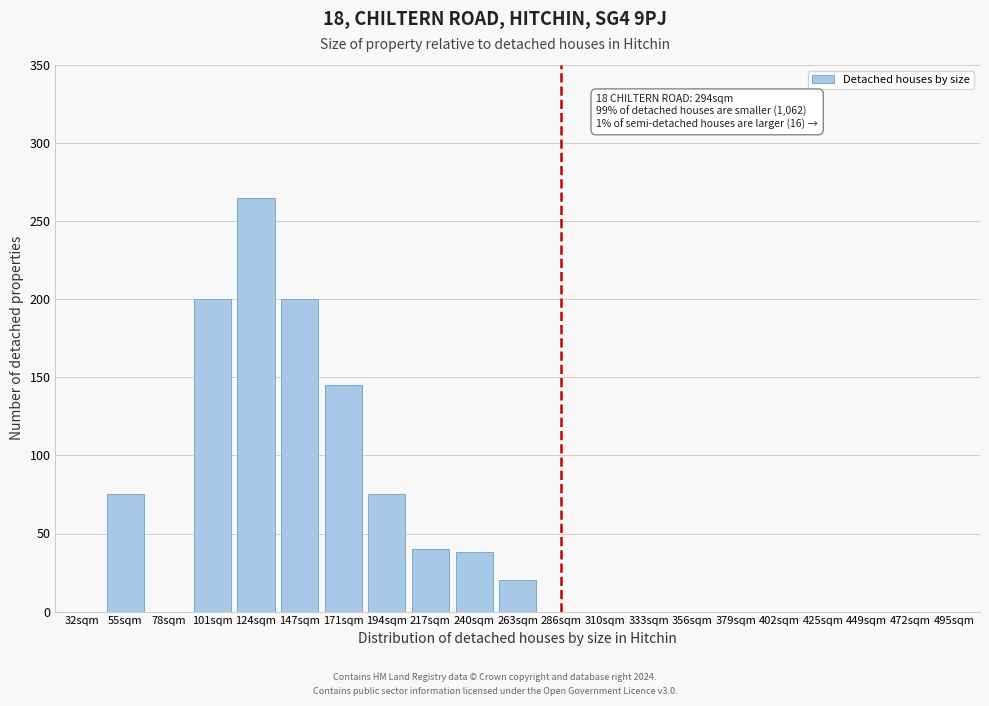

Reading left to right, transcribe all the data shown in this chart.

32sqm=0	55sqm=75	78sqm=0	101sqm=200	124sqm=265	147sqm=200	171sqm=145	194sqm=75	217sqm=40	240sqm=38	263sqm=20	286sqm=0	310sqm=0	333sqm=0	356sqm=0	379sqm=0	402sqm=0	425sqm=0	449sqm=0	472sqm=0	495sqm=0